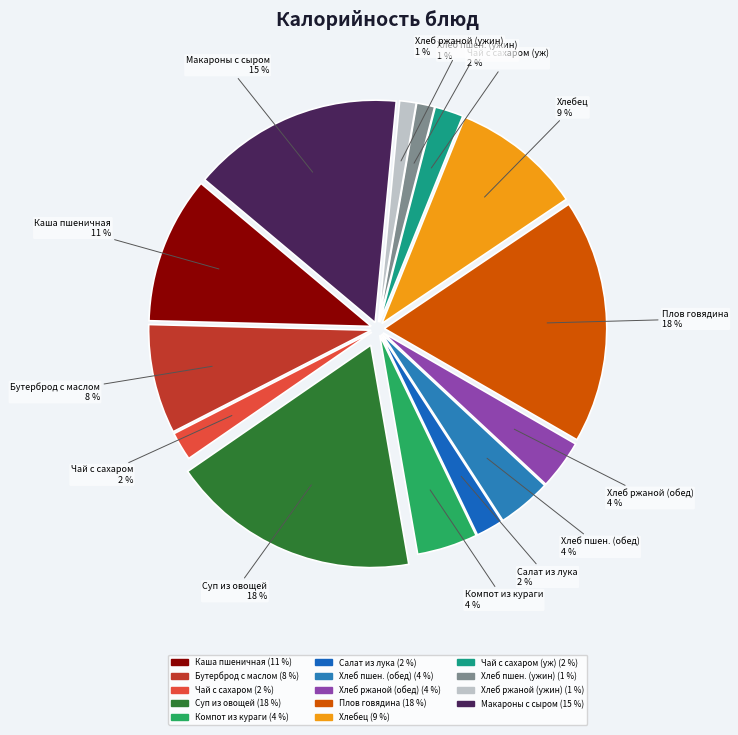

Is there any slice that represents more than half of the pie?

No